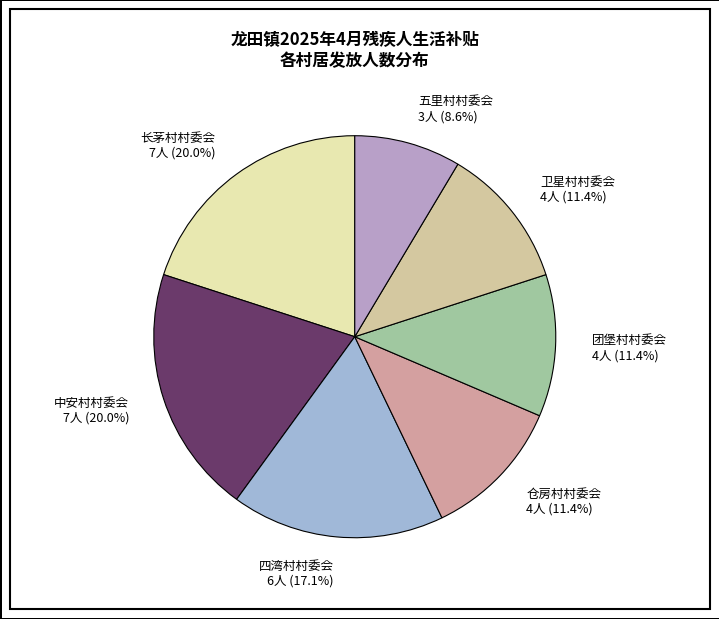

Count the number of slices in the pie.

7